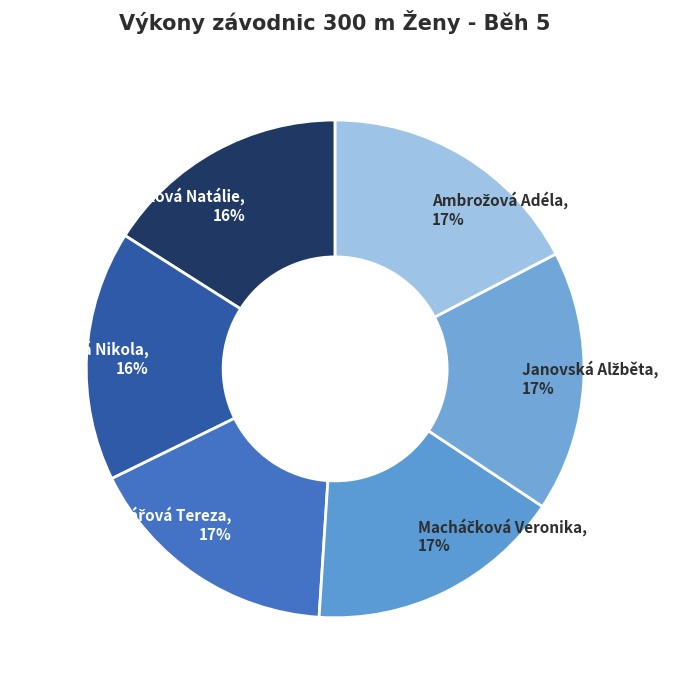

What percentage is the Dyrynková Nikola, 16% slice, to the nearest percent?

16%